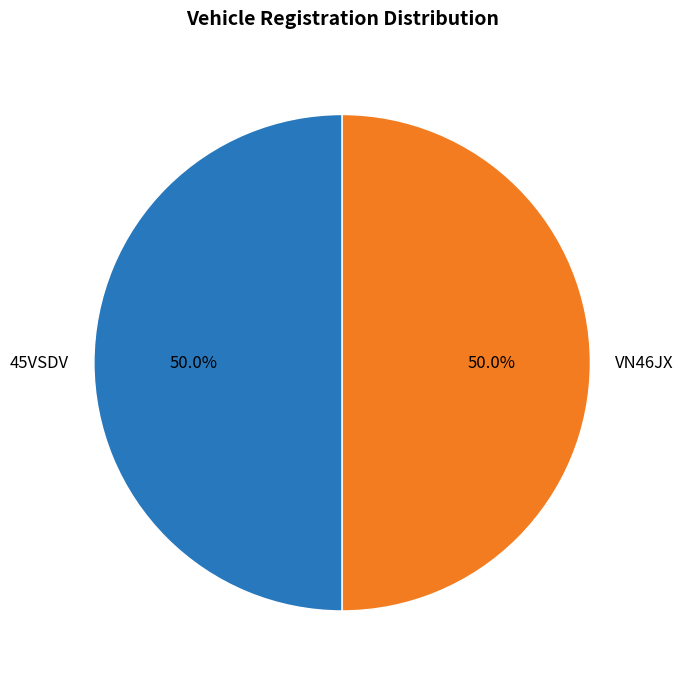

To the nearest percent, what percentage of the pie is 45VSDV?

50%